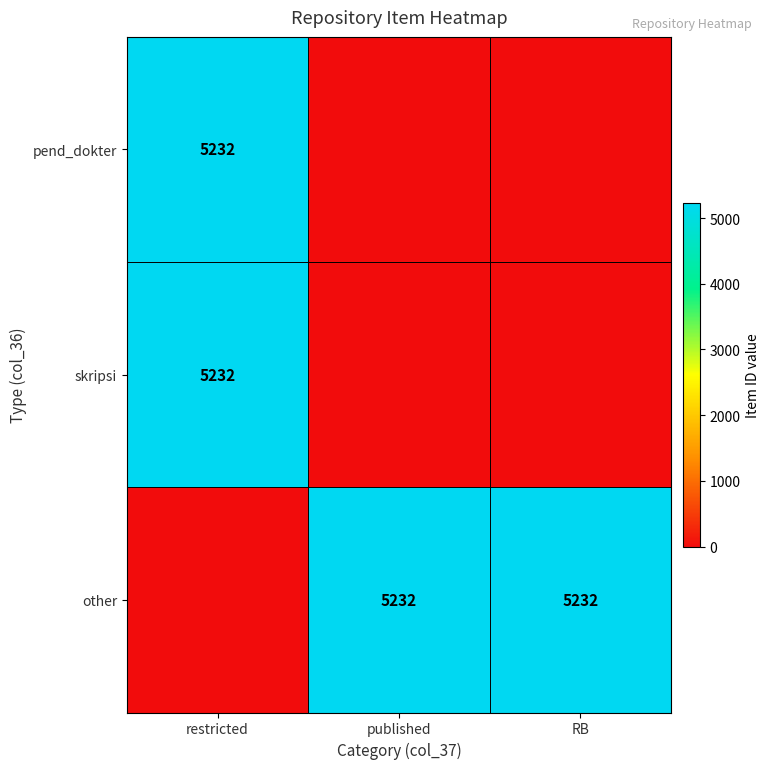

Is it true that other equals 7036 at RB?

False